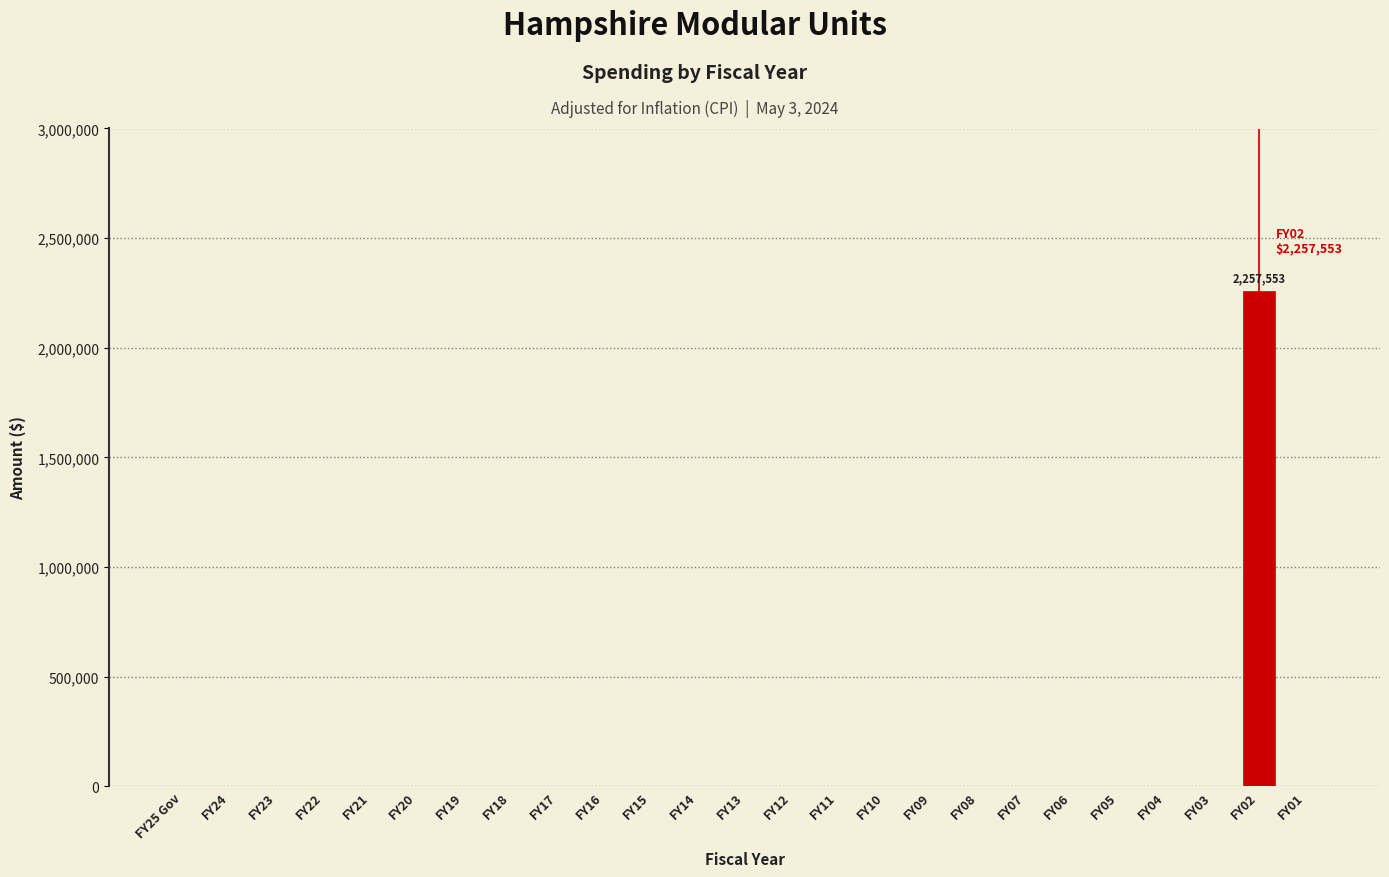

Reading left to right, list all the values displayed in this chart.

FY25 Gov=0	FY24=0	FY23=0	FY22=0	FY21=0	FY20=0	FY19=0	FY18=0	FY17=0	FY16=0	FY15=0	FY14=0	FY13=0	FY12=0	FY11=0	FY10=0	FY09=0	FY08=0	FY07=0	FY06=0	FY05=0	FY04=0	FY03=0	FY02=2257553	FY01=0